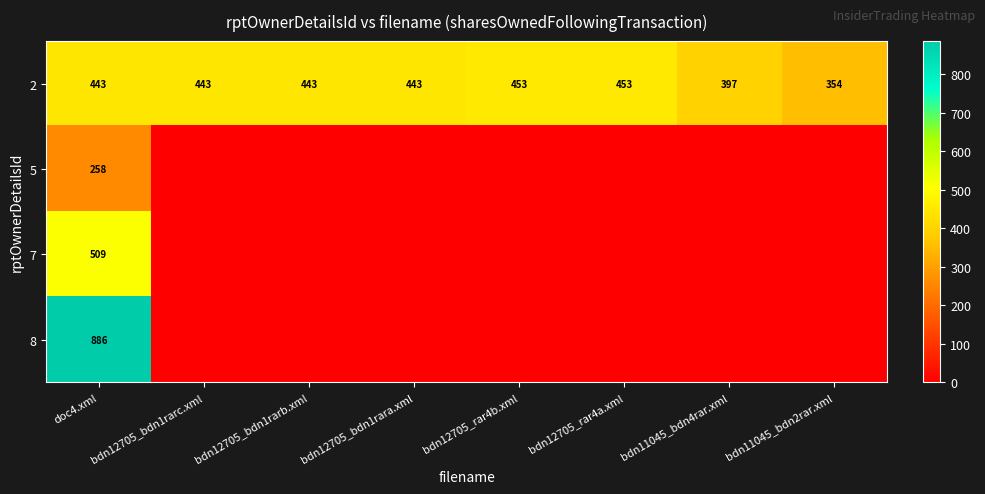

What is the sum of all 2 values?

3429